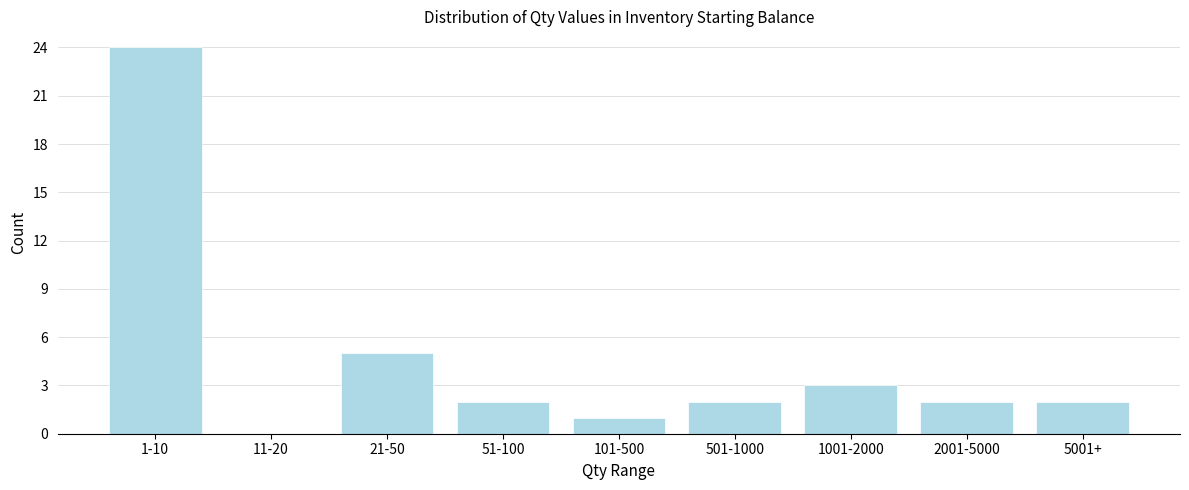

Reading left to right, list all the values displayed in this chart.

1-10=24	11-20=0	21-50=5	51-100=2	101-500=1	501-1000=2	1001-2000=3	2001-5000=2	5001+=2